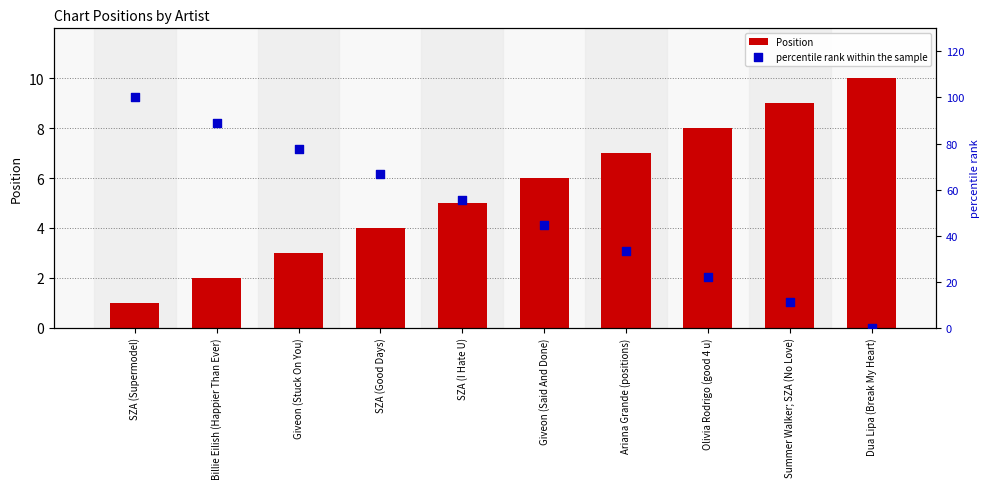

Is the value of Position at SZA (Supermodel) greater than the value of percentile rank within the sample at Billie Eilish (Happier Than Ever)?

No